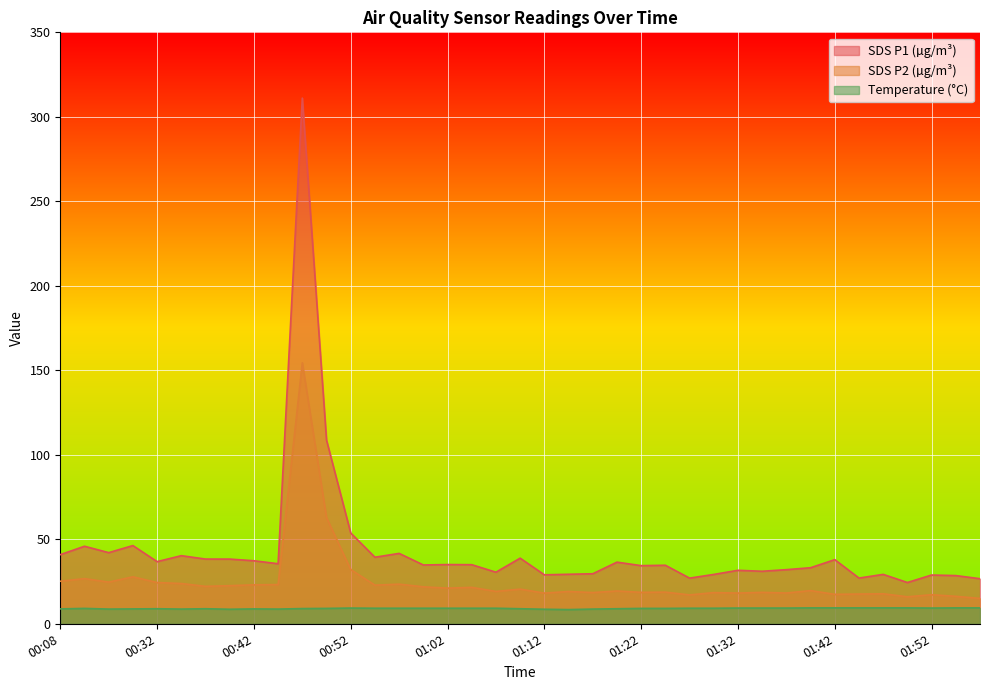

List the series in order of their overall mean, lowest first.

Temperature (°C), SDS P2 (µg/m³), SDS P1 (µg/m³)